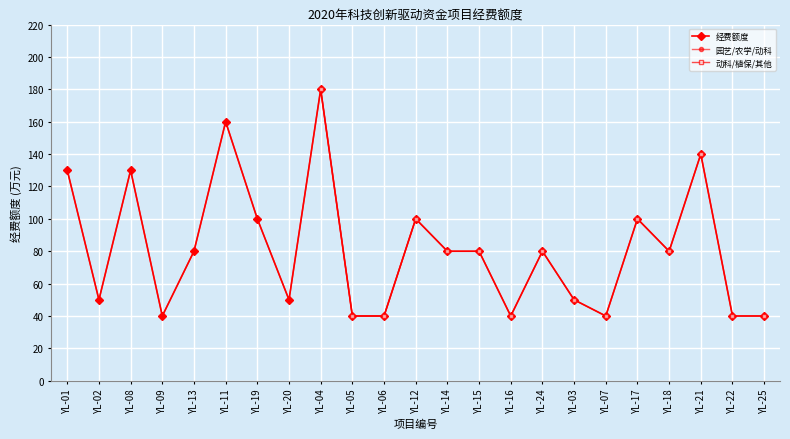

What is the approximate value at YL-17, to the nearest 10?

100